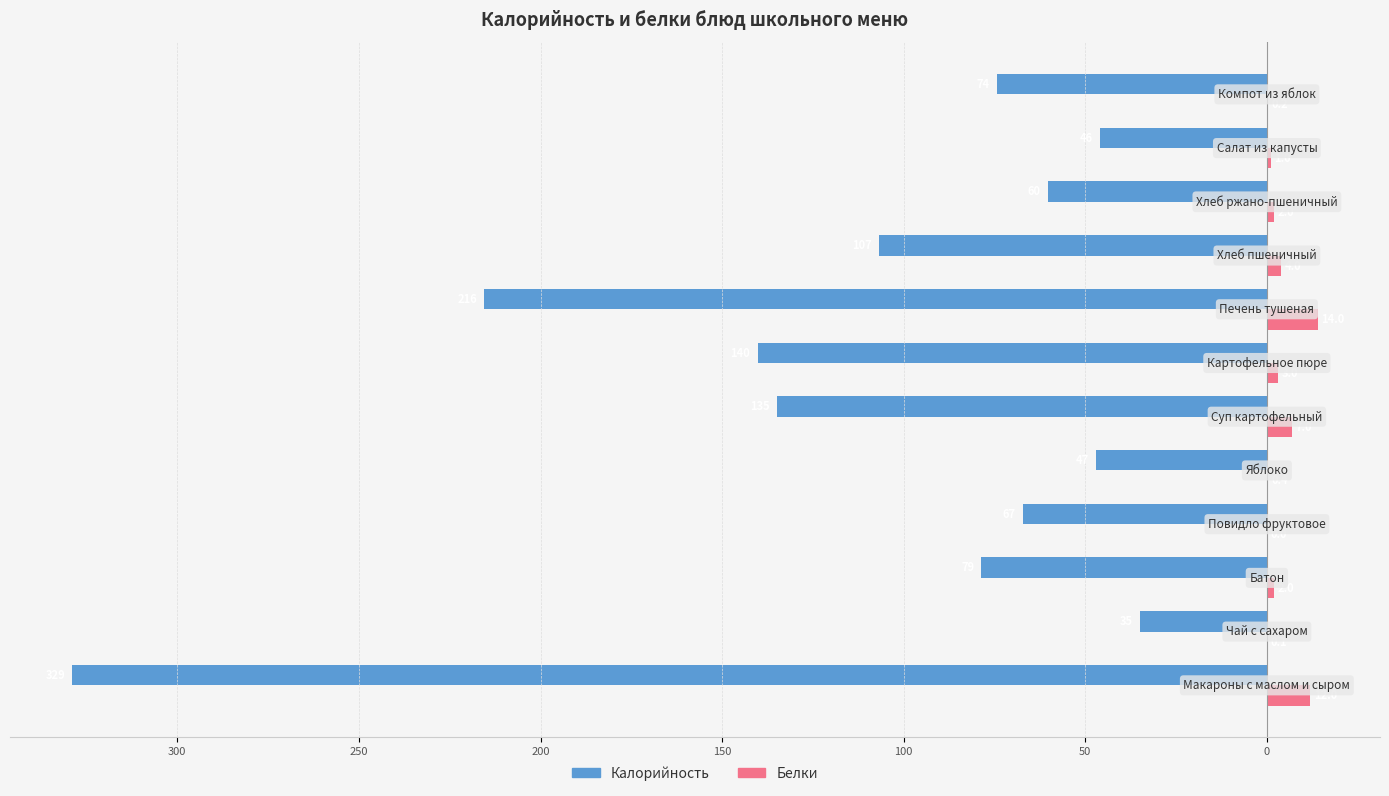

What are all the series names shown in the legend?

Калорийность, Белки